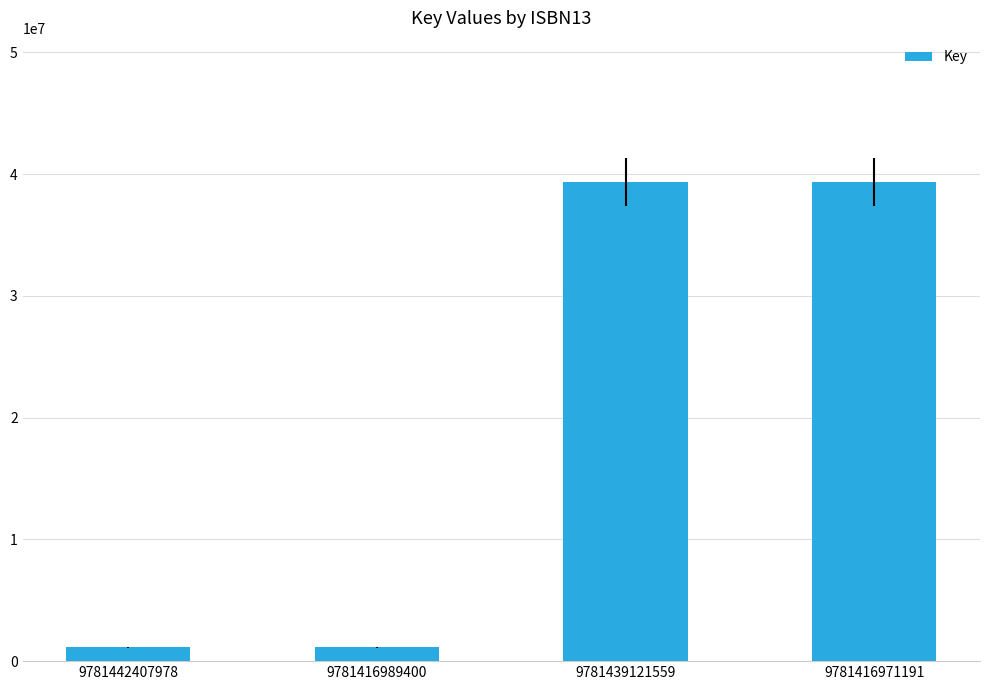

What position from the right is 9781416989400?

3